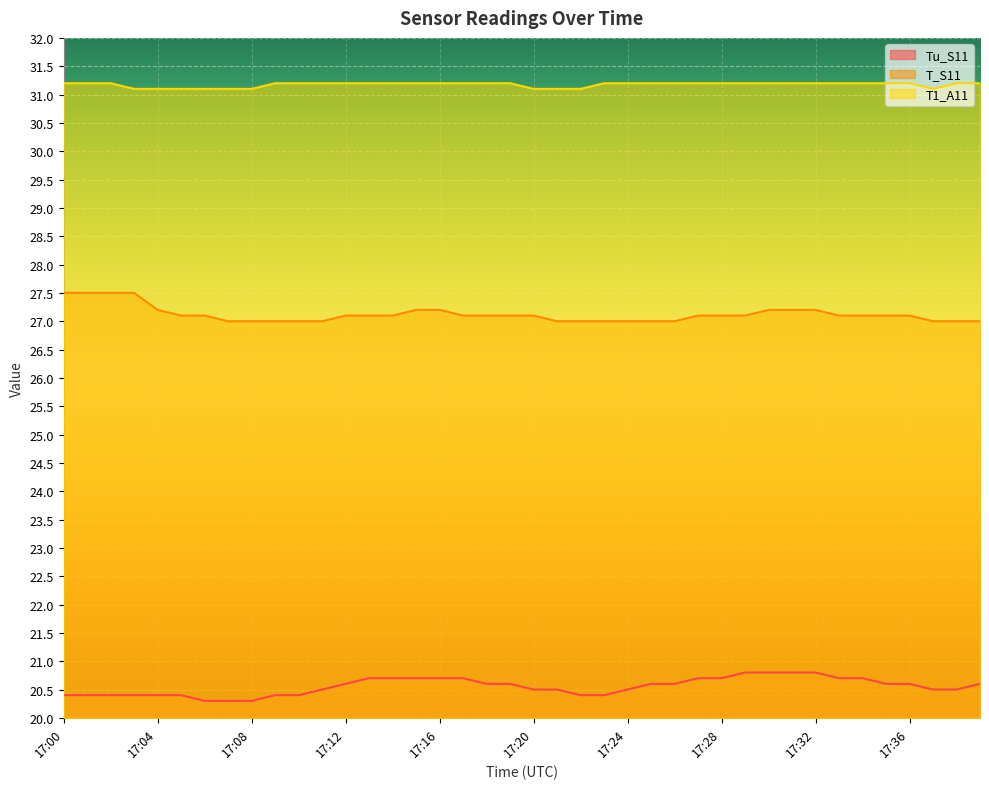

What is the difference between the maximum and minimum values in the Tu_S11 series?

0.5